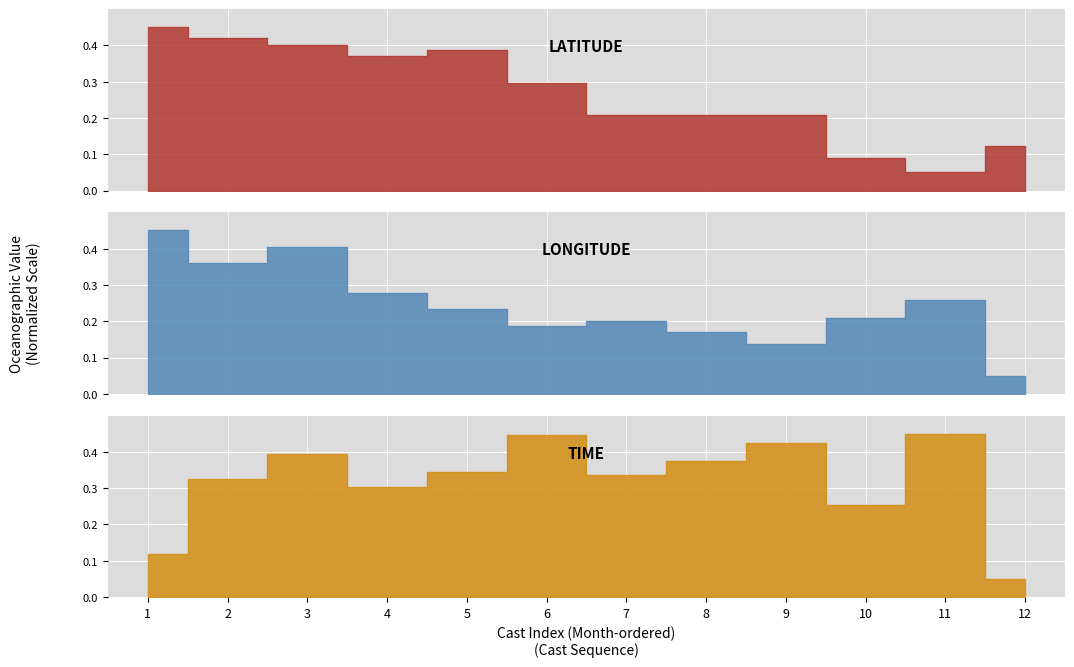

Rank the categories by TIME value from lowest to highest.

12, 1, 10, 4, 2, 7, 5, 8, 3, 9, 6, 11